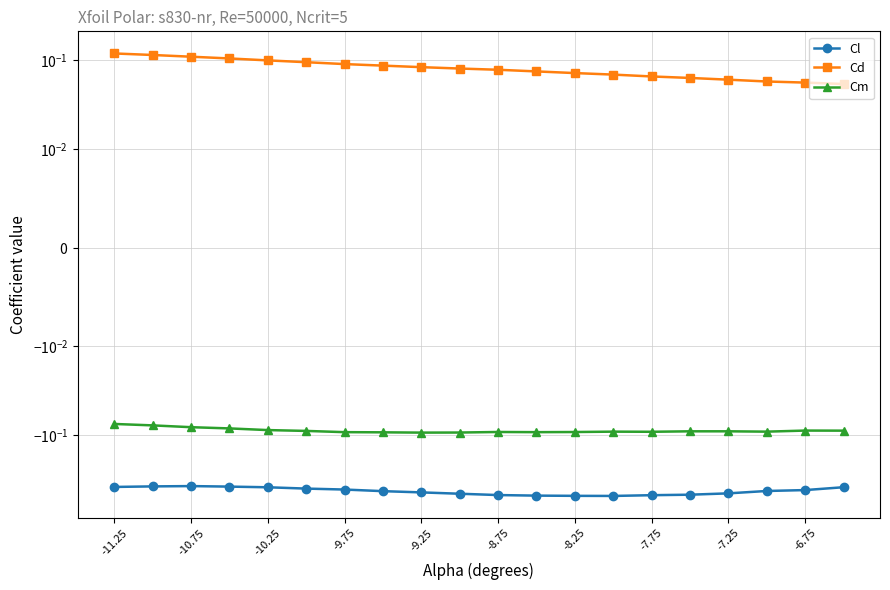

True or false: Cd has more than 0 points higher than both neighbors.

False